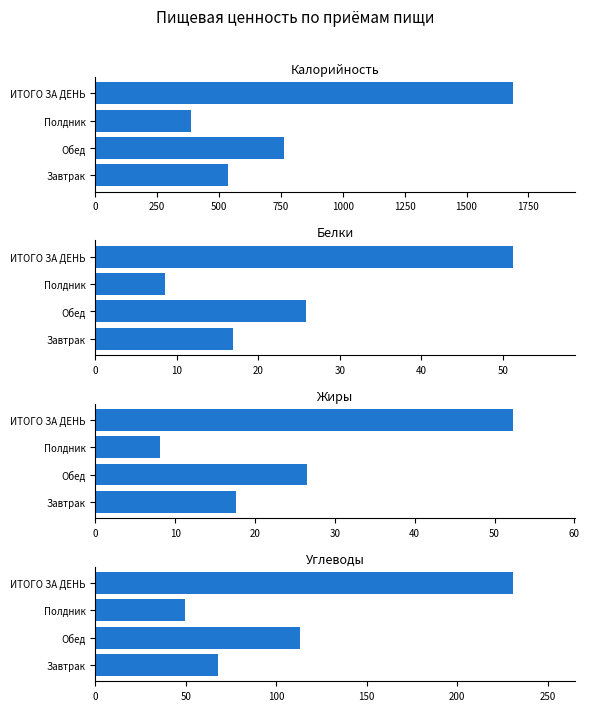

True or false: Углеводы has a value of 67.9 at Завтрак.

True